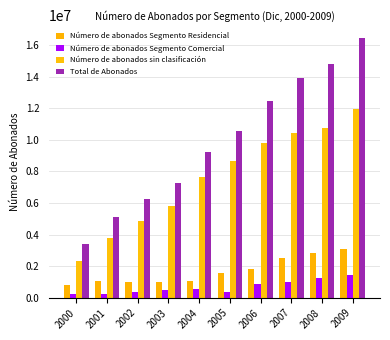

Reading right to left, list all the values displayed in this chart.

Número de abonados Segmento Residencial: 3092045	2806967	2518258	1795548	1596004	1092407	1010701	998655	1059977	819963
Número de abonados Segmento Comercial: 1425155	1226711	1004908	848676	335455	524246	462609	384216	230875	248167
Número de abonados sin clasificación: 11933023	10762915	10432036	9806577	8638113	7644732	5794971	4861439	3809931	2333395
Total de Abonados: 16450223	14796593	13955202	12450801	10569572	9261385	7268281	6244310	5100783	3401525